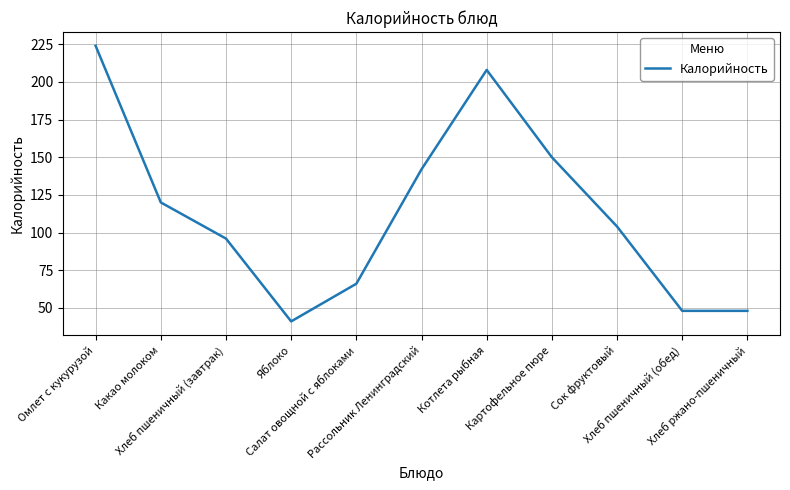

Where is the first local minimum?

Яблоко